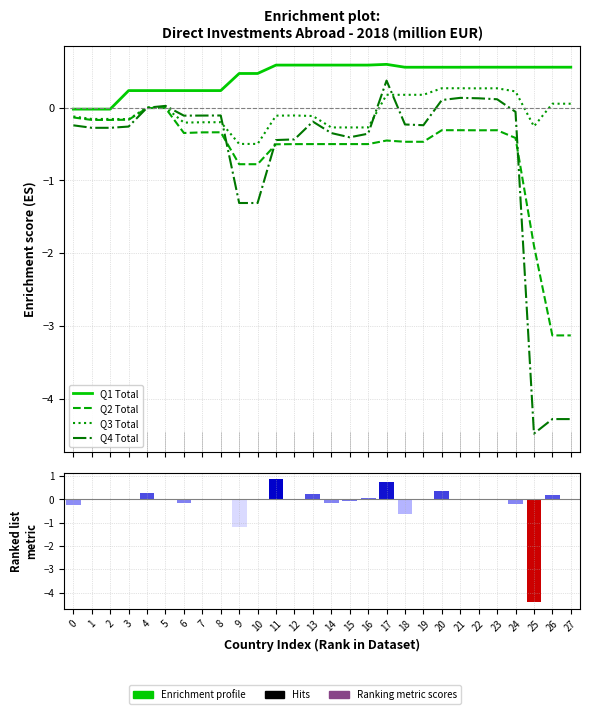

What is the average value of the Q2 Total series?

-0.6